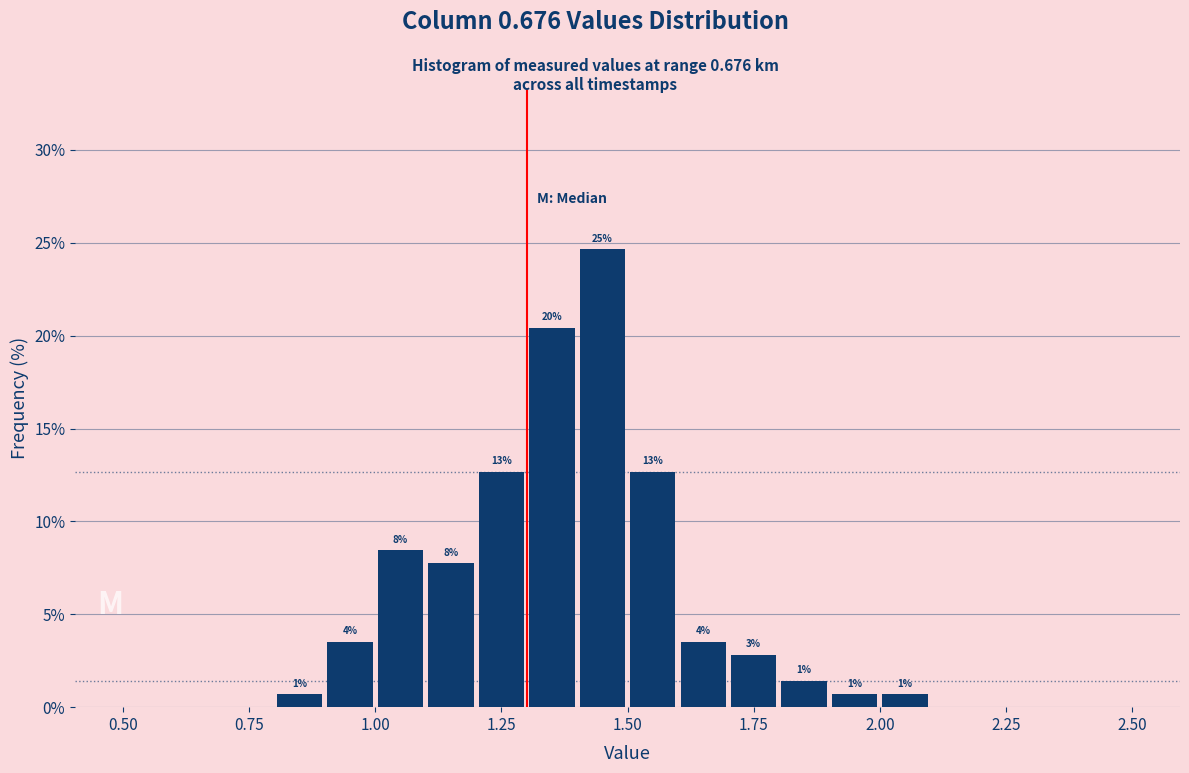

Around what value on the x-axis is the tallest bar? Give the approximate position of its centre, as read against the axis.

1.45